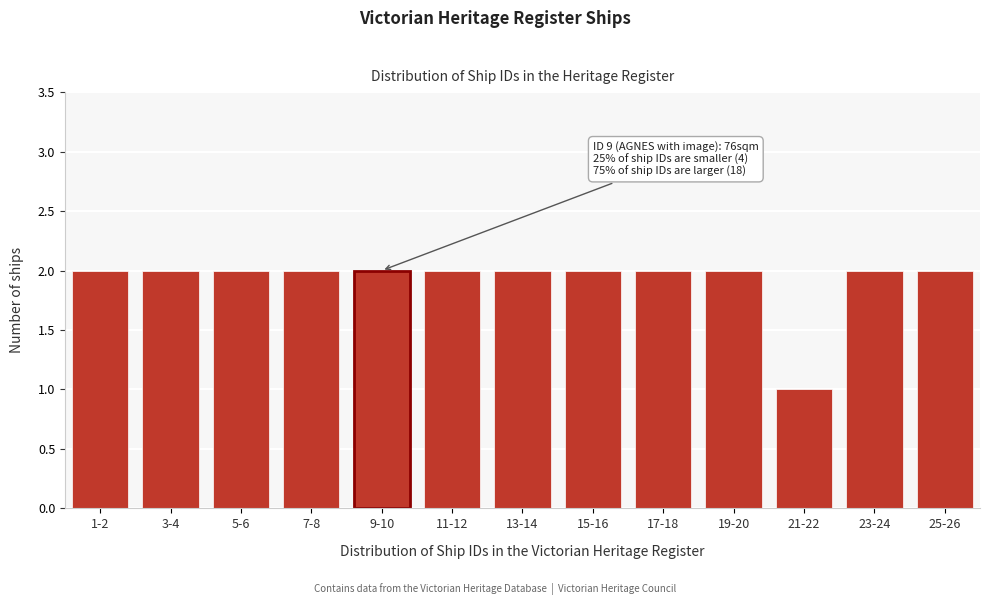

Reading left to right, list all the values displayed in this chart.

1-2=2	3-4=2	5-6=2	7-8=2	9-10=2	11-12=2	13-14=2	15-16=2	17-18=2	19-20=2	21-22=1	23-24=2	25-26=2